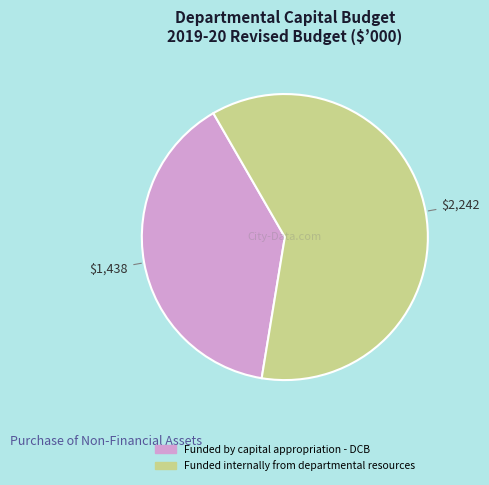

What is the largest slice in the pie chart?

Funded internally from departmental resources